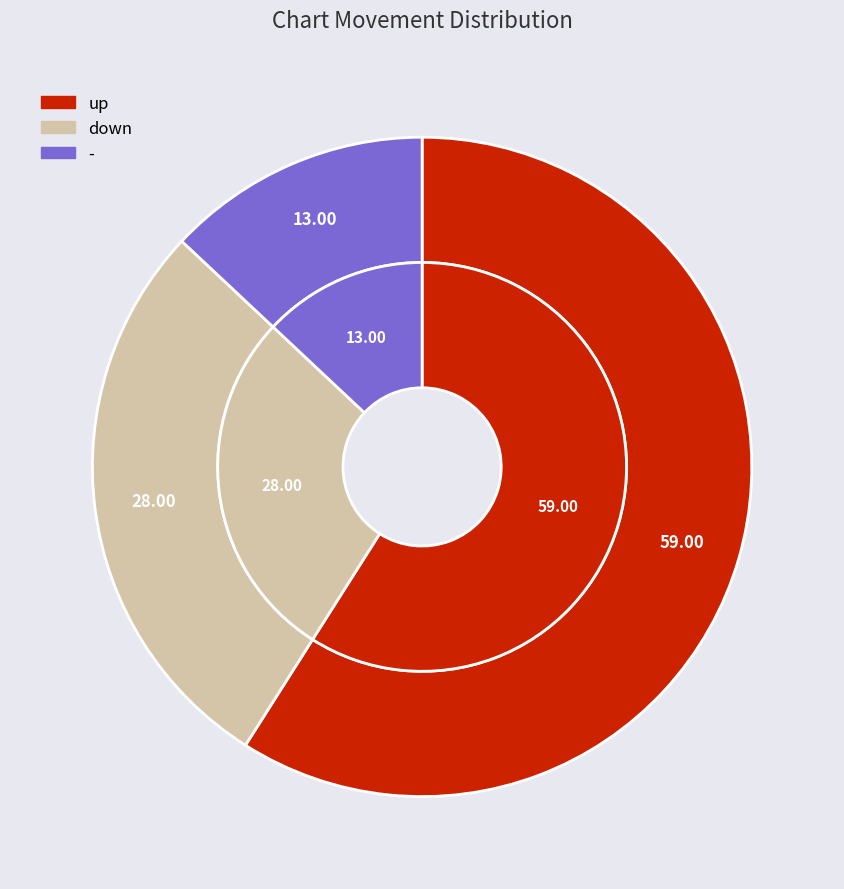

Which slice is the smallest?

-